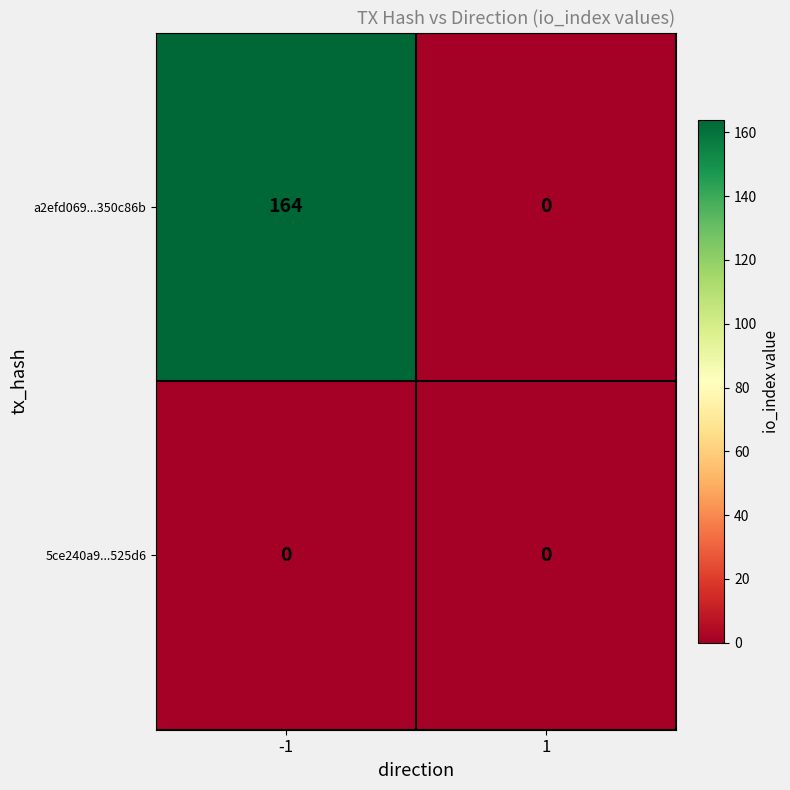

List the series in order of their overall mean, lowest first.

5ce240a9...525d6, a2efd069...350c86b